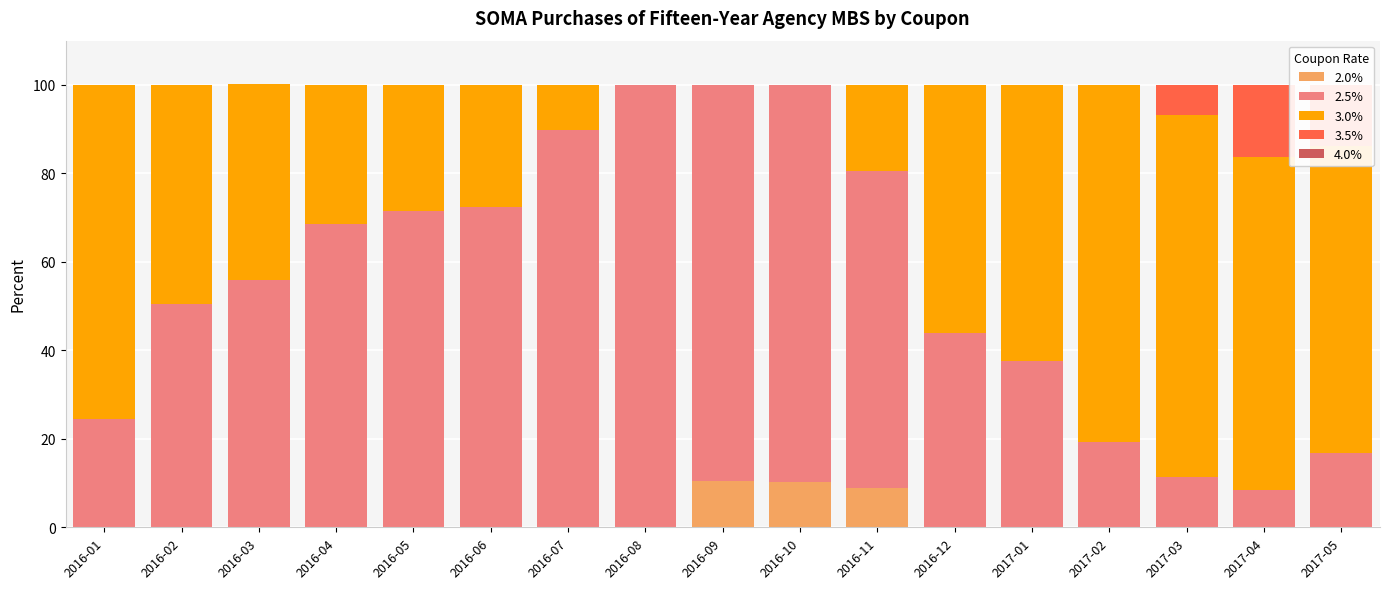

What is the total value across all series at 2016-08?

100.0